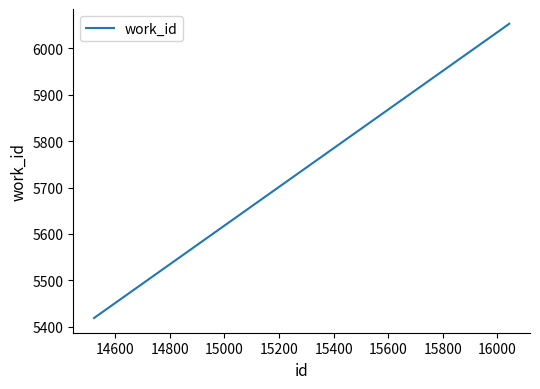

Does the chart have visible grid lines?

No